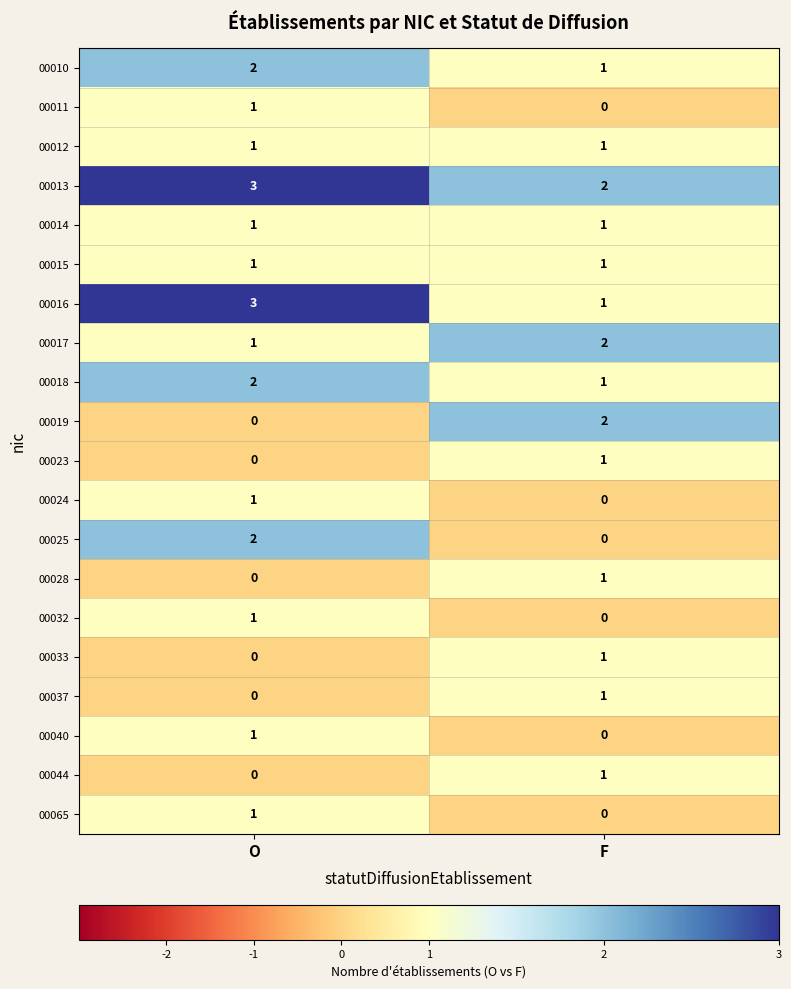

Which category has the lowest value in the 00040 series?

F